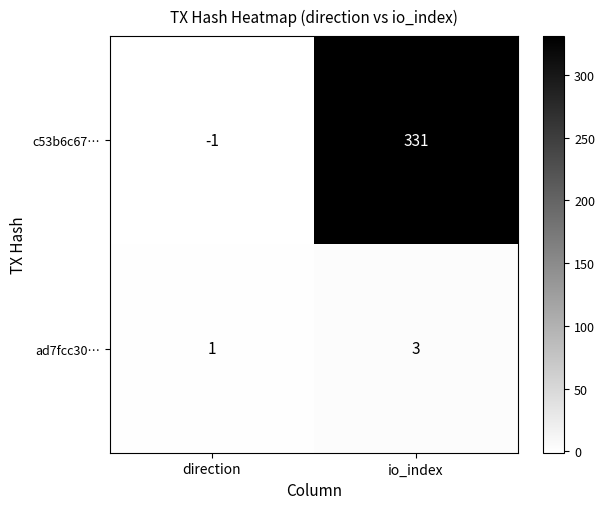

Reading right to left, what are all the values shown in this chart?

c53b6c67…: 331	-1
ad7fcc30…: 3	1